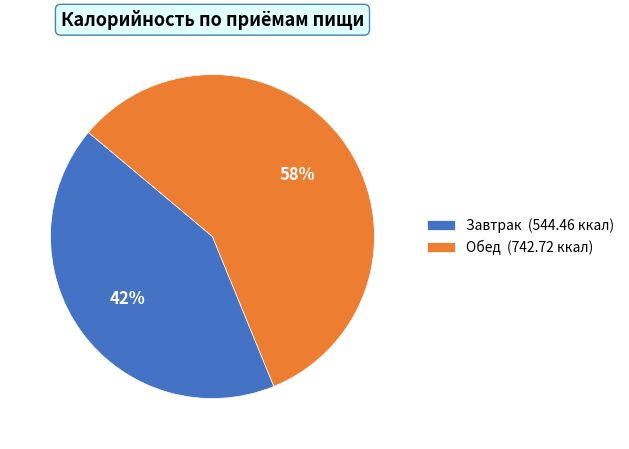

What is the smallest slice in the pie chart?

Завтрак